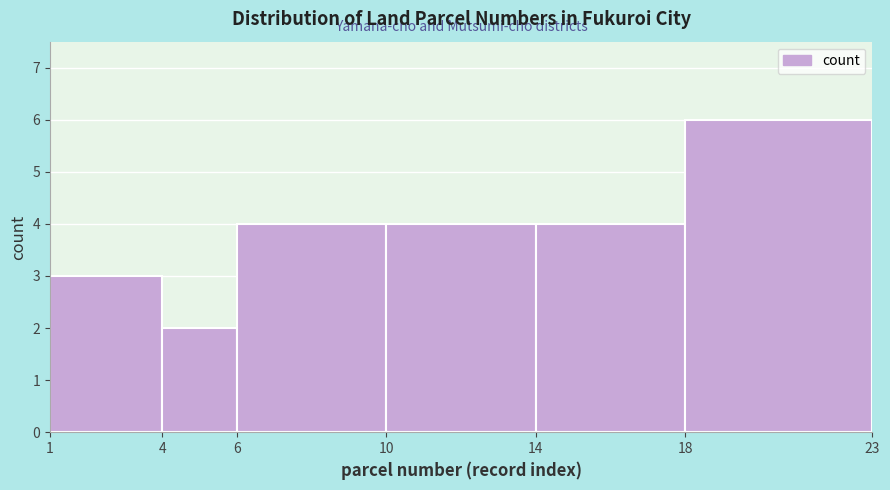

Reading left to right, transcribe this chart: for each bar, give the range it covers on the x-axis and its height. The values are not printed on the chart, so give them approximately, as read against the axis.

1 to 4: 3
4 to 6: 2
6 to 10: 4
10 to 14: 4
14 to 18: 4
18 to 23: 6